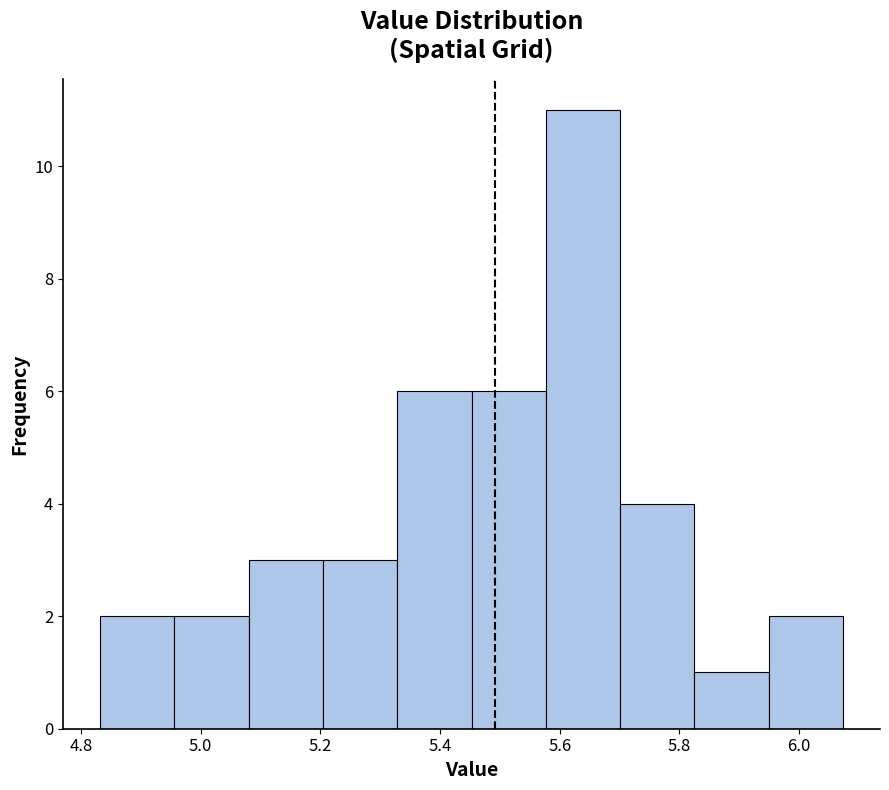

Reading left to right, list every bar in this chart as the range it spans on the x-axis followed by its height. Neither the bar edges nor the heights are printed on the chart, so give them approximately, as read against the axes.

4.84 to 4.96: 2
4.96 to 5.08: 2
5.08 to 5.20: 3
5.20 to 5.32: 3
5.32 to 5.46: 6
5.46 to 5.58: 6
5.58 to 5.70: 11
5.70 to 5.82: 4
5.82 to 5.94: 1
5.94 to 6.08: 2